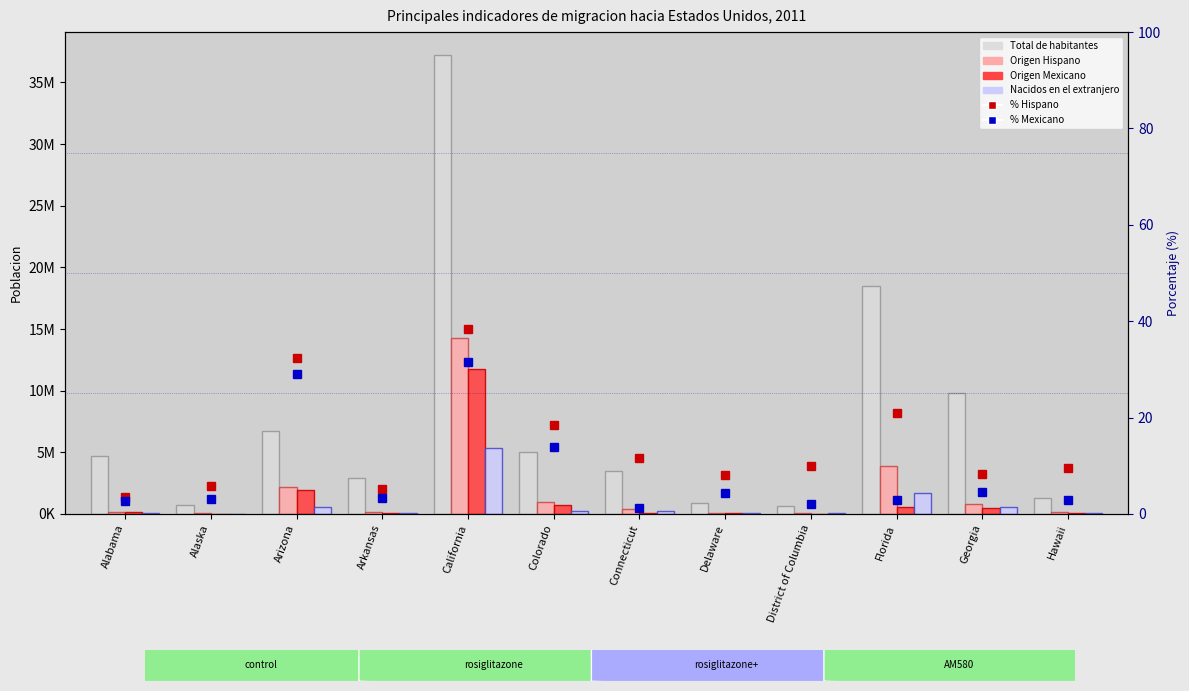

Which series changed the most between District of Columbia and Hawaii?

Total de habitantes